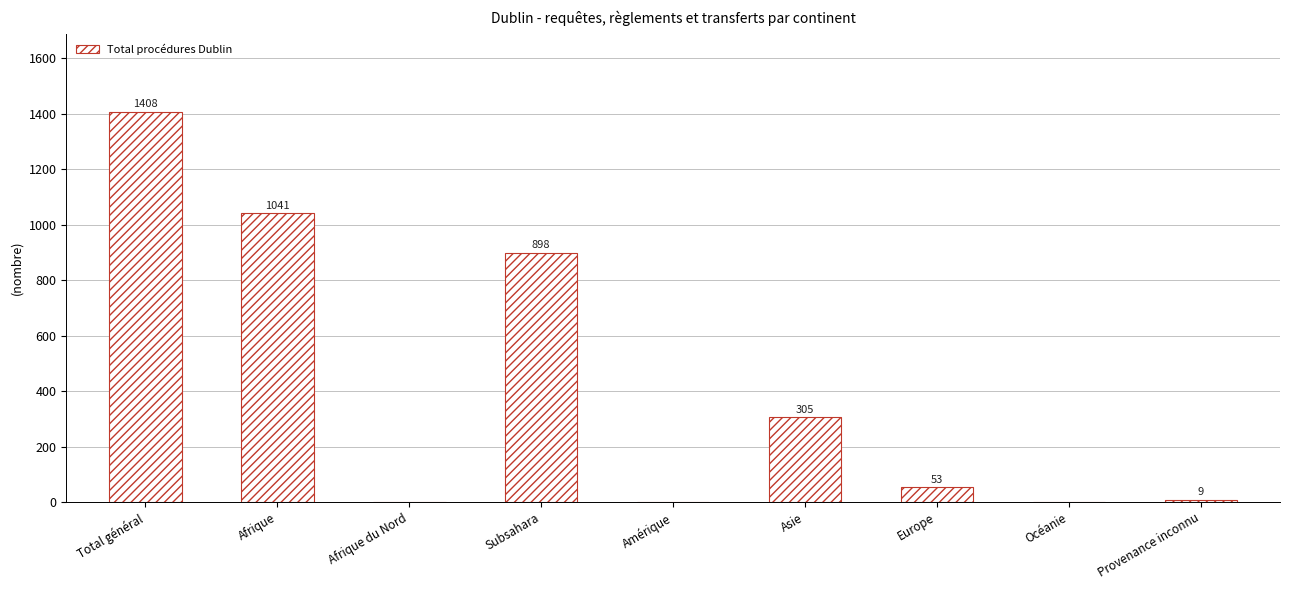

What is the greatest value displayed?

1408